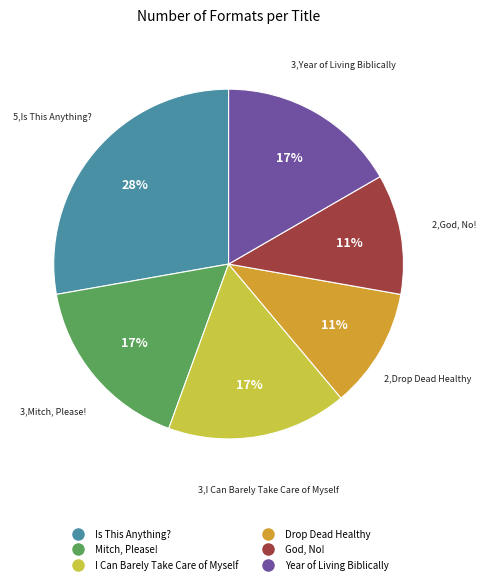

True or false: I Can Barely Take Care of Myself accounts for 17% of the total.

True